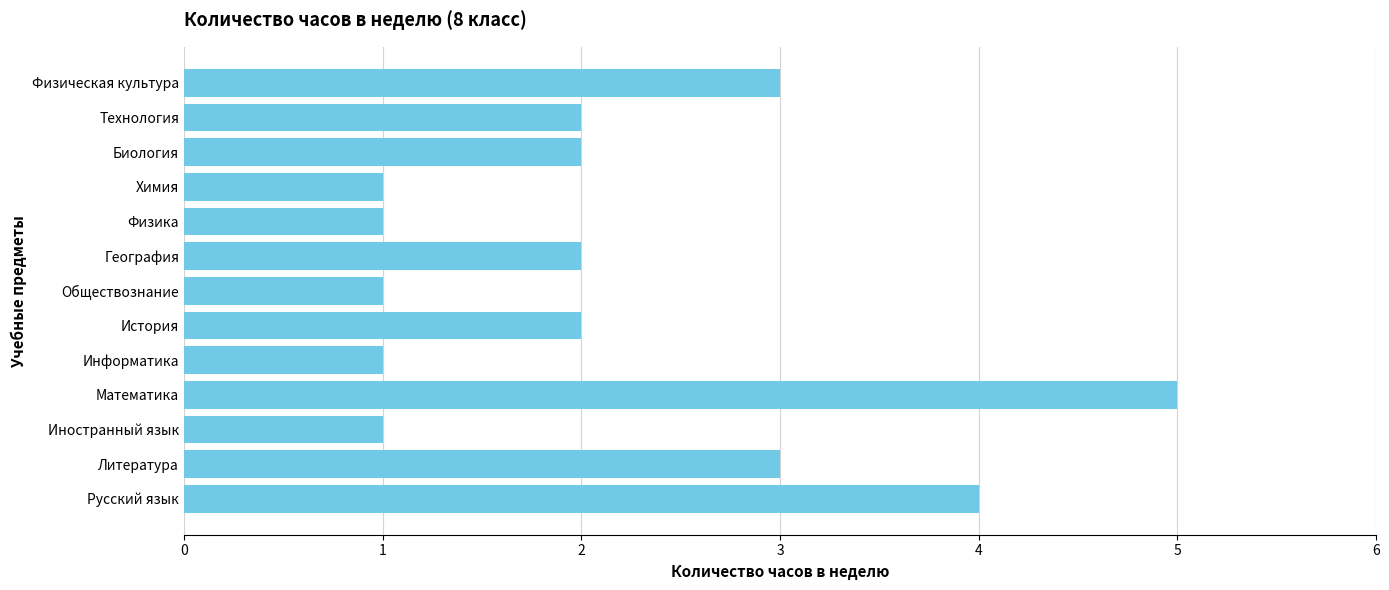

Reading top to bottom, what are all the values shown in this chart?

Физическая культура=3	Технология=2	Биология=2	Химия=1	Физика=1	География=2	Обществознание=1	История=2	Информатика=1	Математика=5	Иностранный язык=1	Литература=3	Русский язык=4